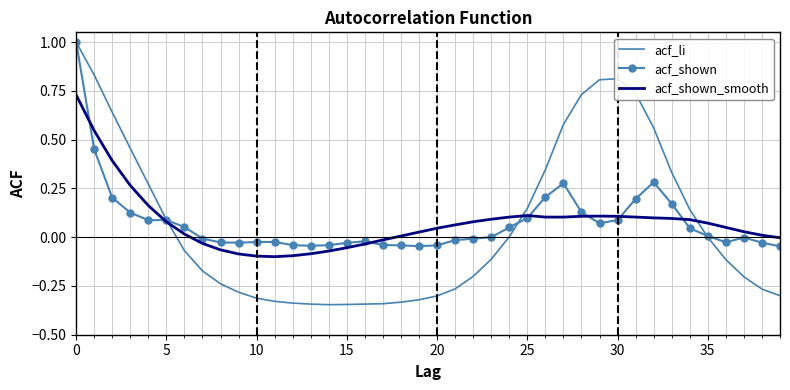

Which series has the widest spread of values?

acf_li